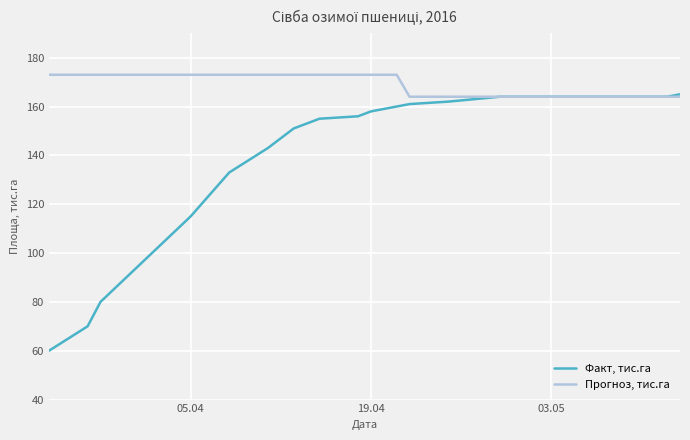

Is this an area chart (filled region under the line)?

No